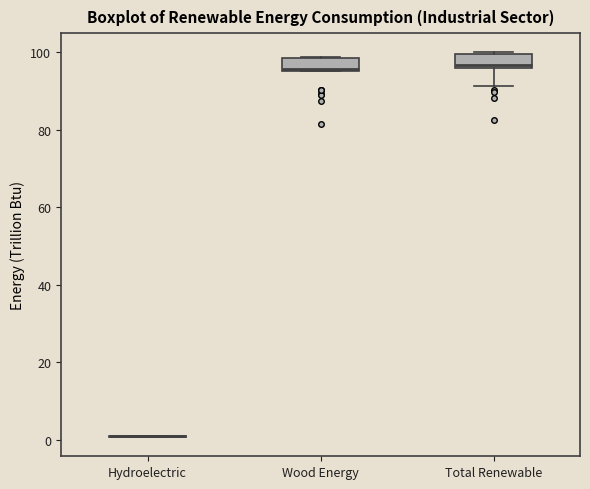

Reading left to right, transcribe this box plot: for each box, give where its median line is, the range the box spans, and where its two whiskers end, as read against the y-axis. The values are not printed on the chart, so give them approximately, as read against the axis.

Hydroelectric: box collapsed to a line at 0, whiskers 0 to 2
Wood Energy: median 96, box 96 to 98, whiskers 96 to 98
Total Renewable: median 96 (just above the box's lower edge), box 96 to 100, whiskers 92 to 100